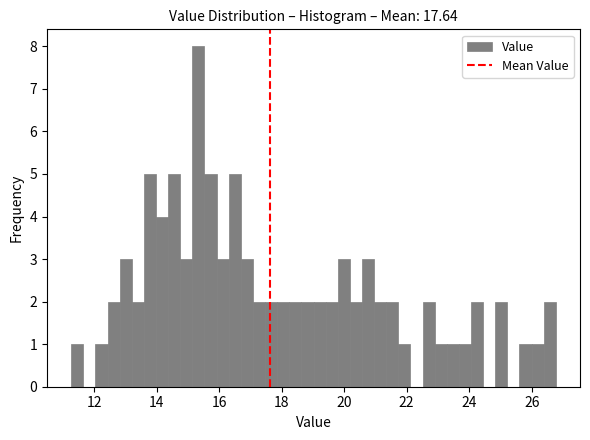

Around what value on the x-axis is the tallest bar? Give the approximate position of its centre, as read against the axis.

15.4